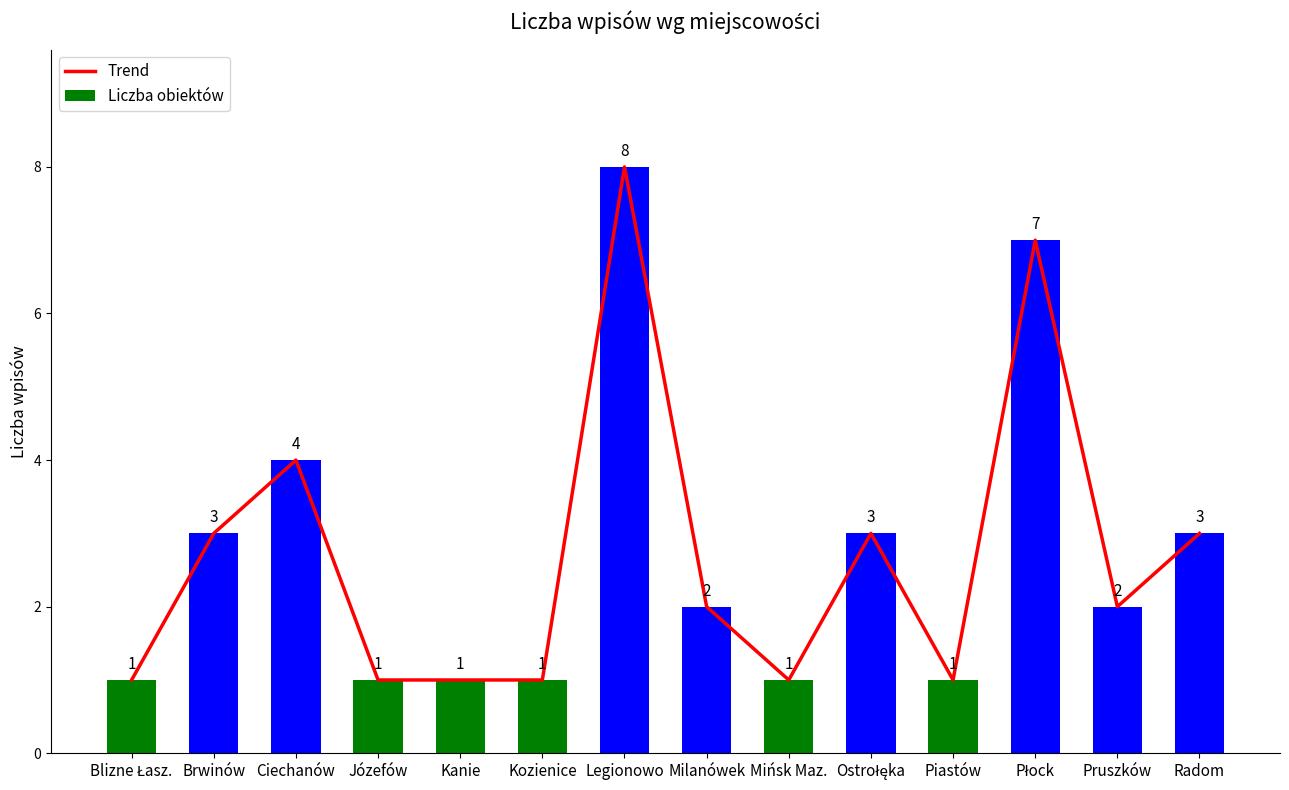

Reading right to left, what are all the values shown in this chart?

Trend: 3	2	7	1	3	1	2	8	1	1	1	4	3	1
Liczba obiektów: 3	2	7	1	3	1	2	8	1	1	1	4	3	1